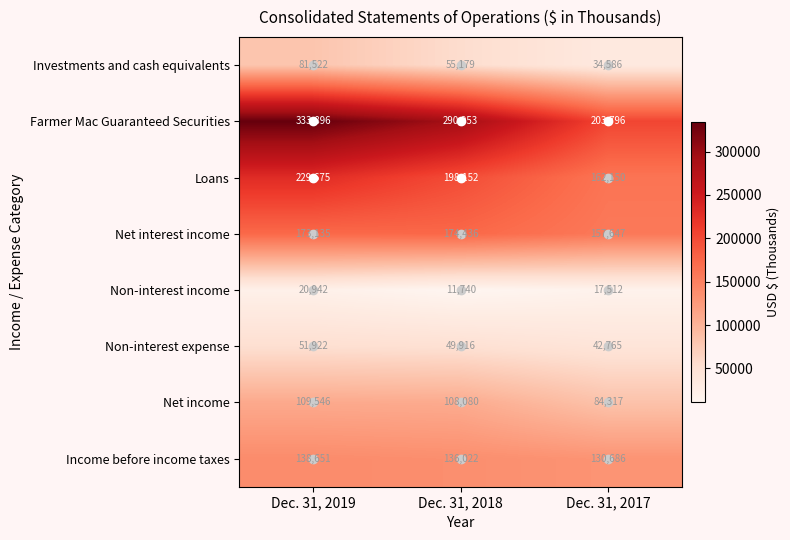

At which category is the sum across all series the highest?

Dec. 31, 2019